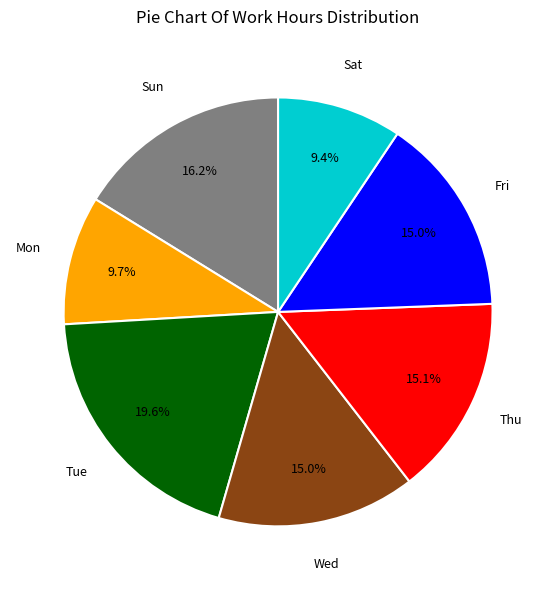

Which slice is the largest?

Tue